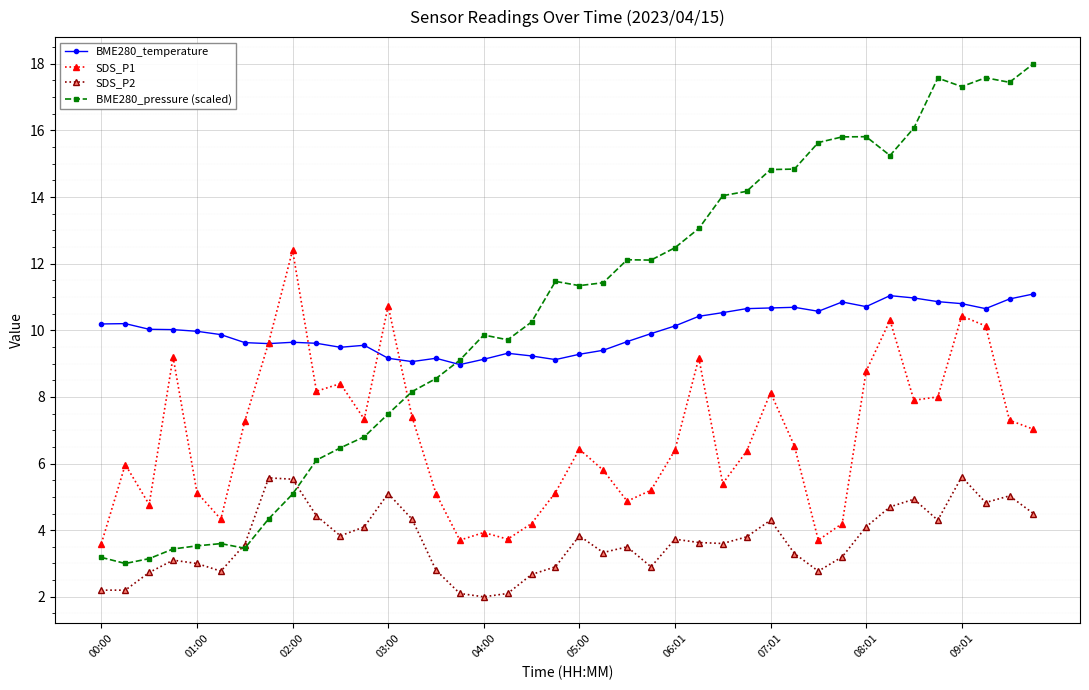

What is the value of the SDS_P2 point at the 7th from the left?

3.6